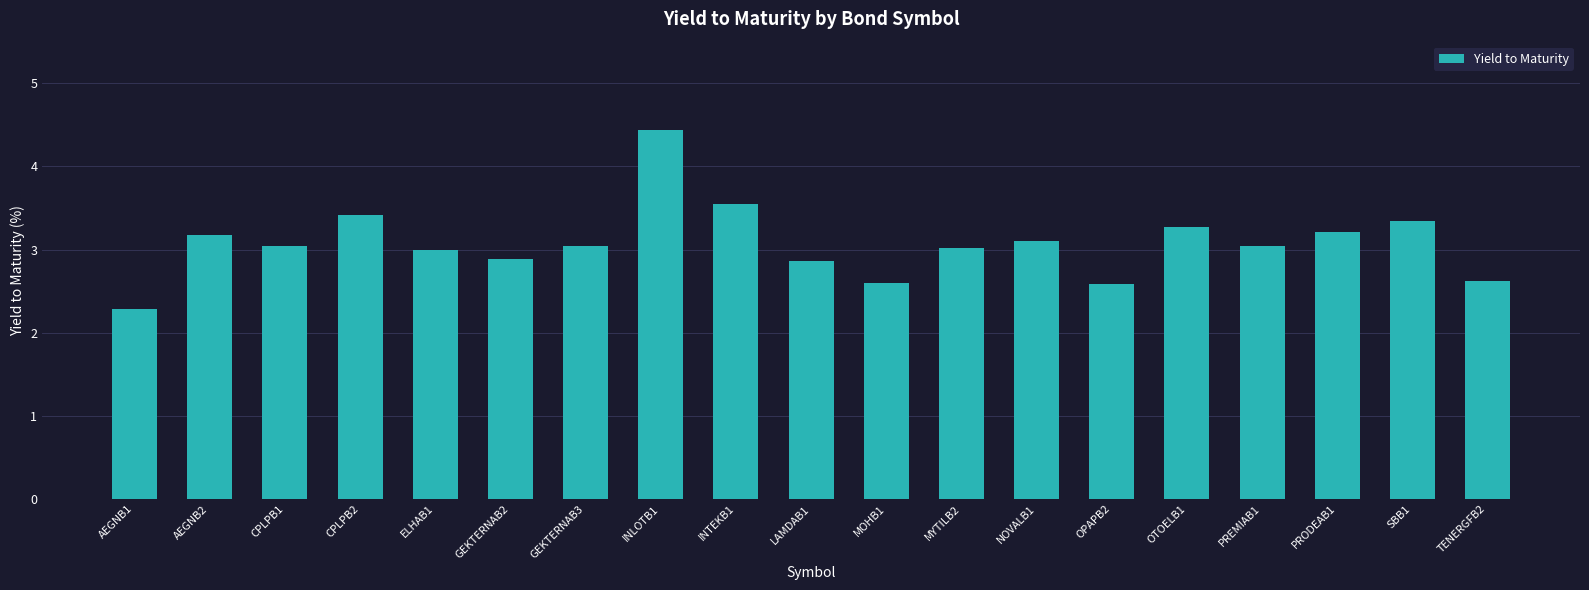

Approximately how many times larger is the value at AEGNB2 compared to LAMDAB1?

1.1